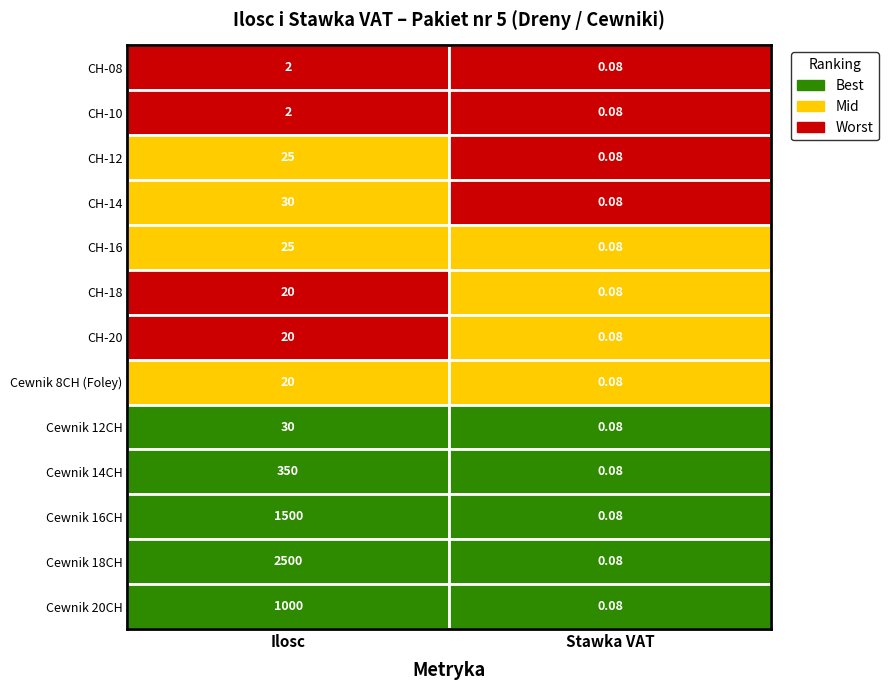

True or false: CH-14 has a value of 30.0 at 0.

True